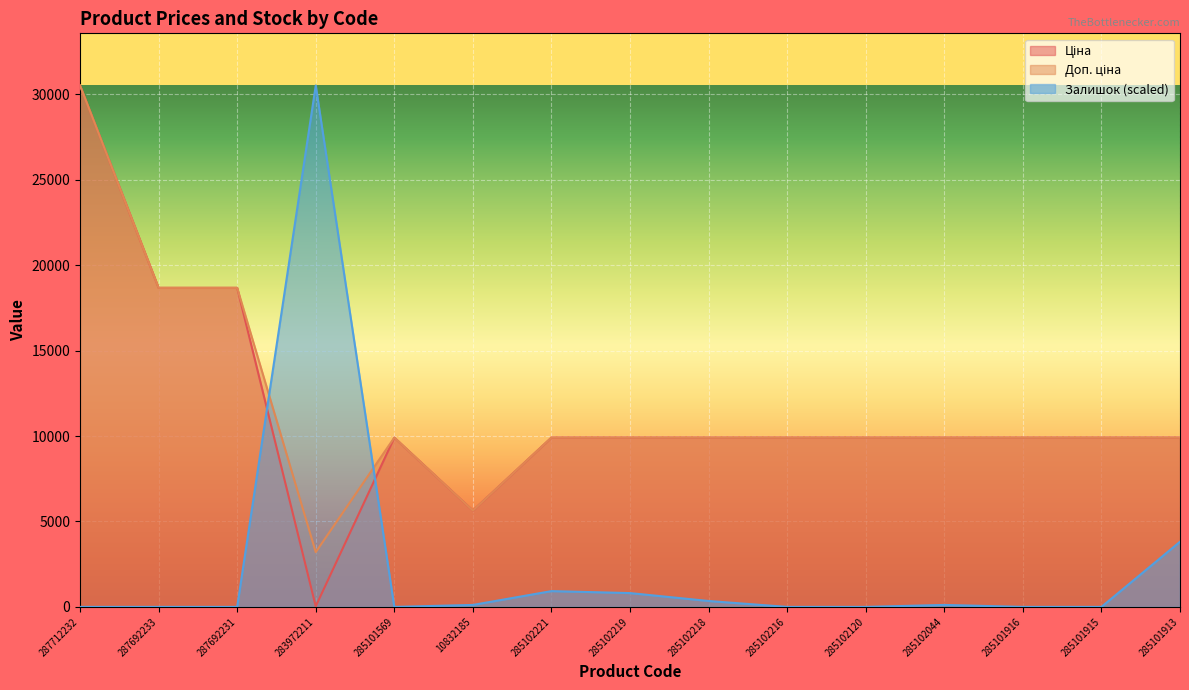

What is the label of the 2nd point from the right?

285101915